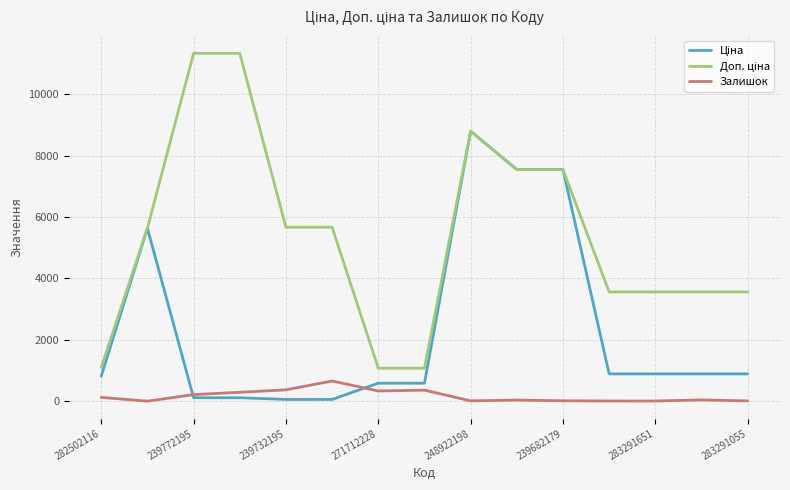

What is the maximum value for Залишок?

658.0